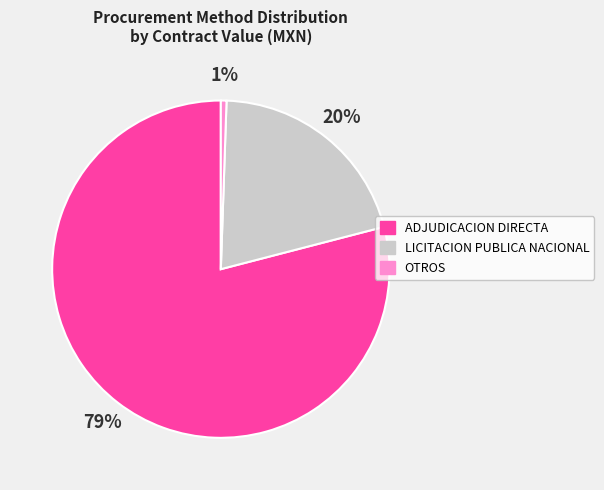

What is the largest slice in the pie chart?

ADJUDICACION DIRECTA